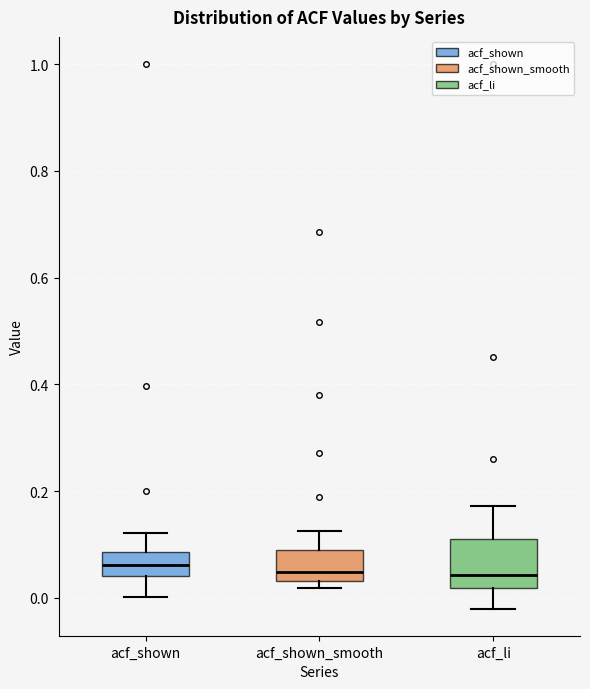

Comparing the boxes themselves (not the whiskers), which one is the tallest?

acf_li